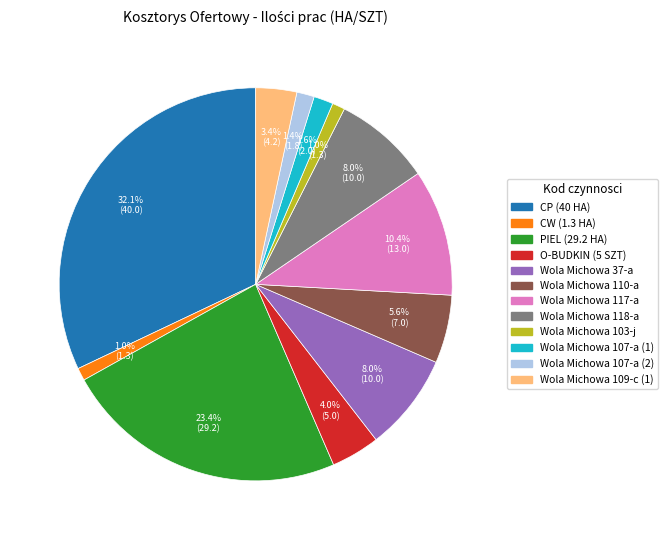

What percentage is the Wola Michowa 37-a slice, to the nearest percent?

8%